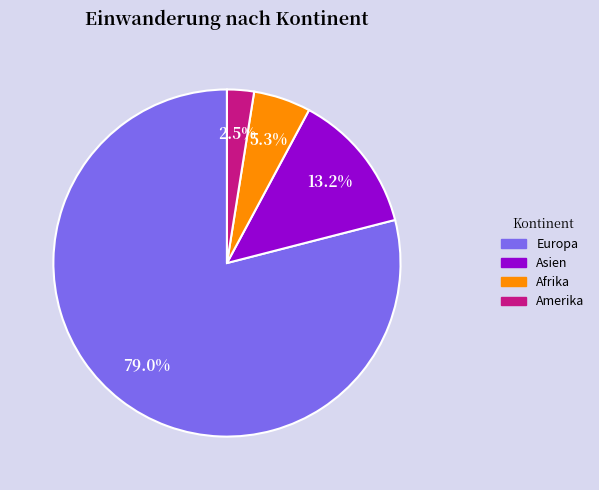

What percentage is NOT represented by Amerika?

97.5%